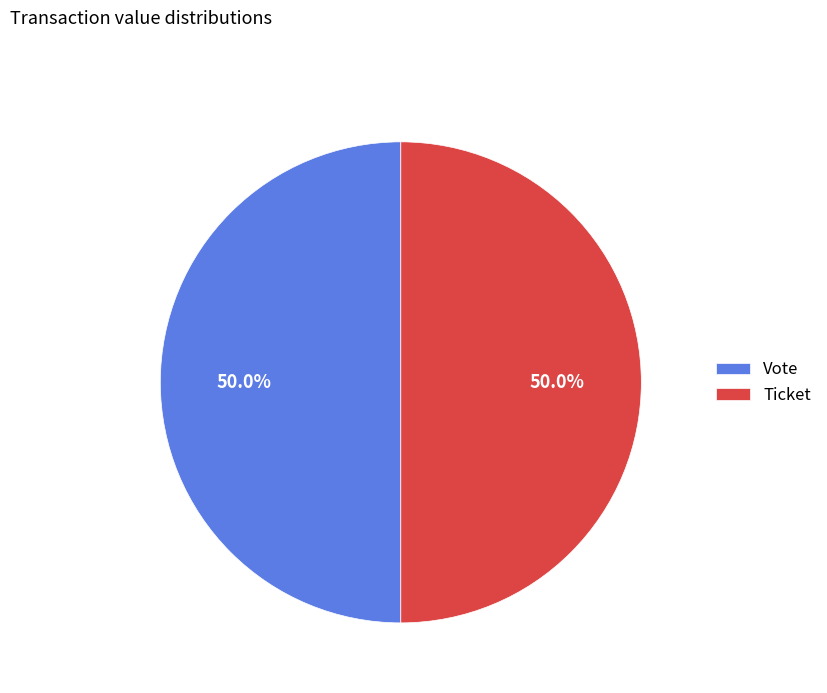

Do Ticket and Vote together represent more than half of the pie?

Yes